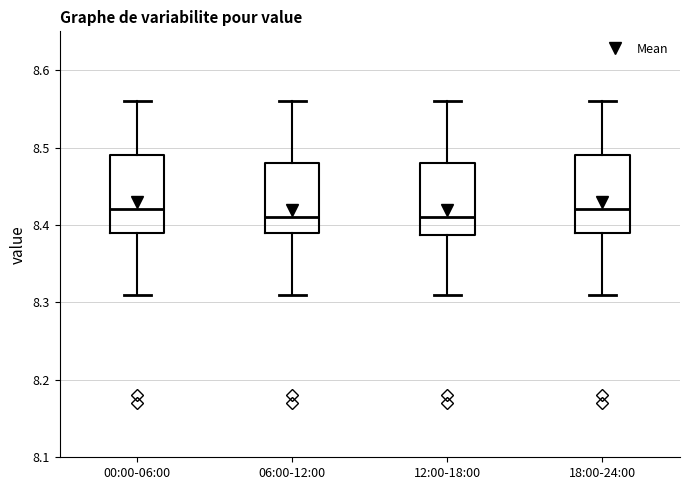

Where is the lower edge of the box for 12:00-18:00 on the y-axis? The values are not printed on the chart, so give them approximately, as read against the axis.

8.39